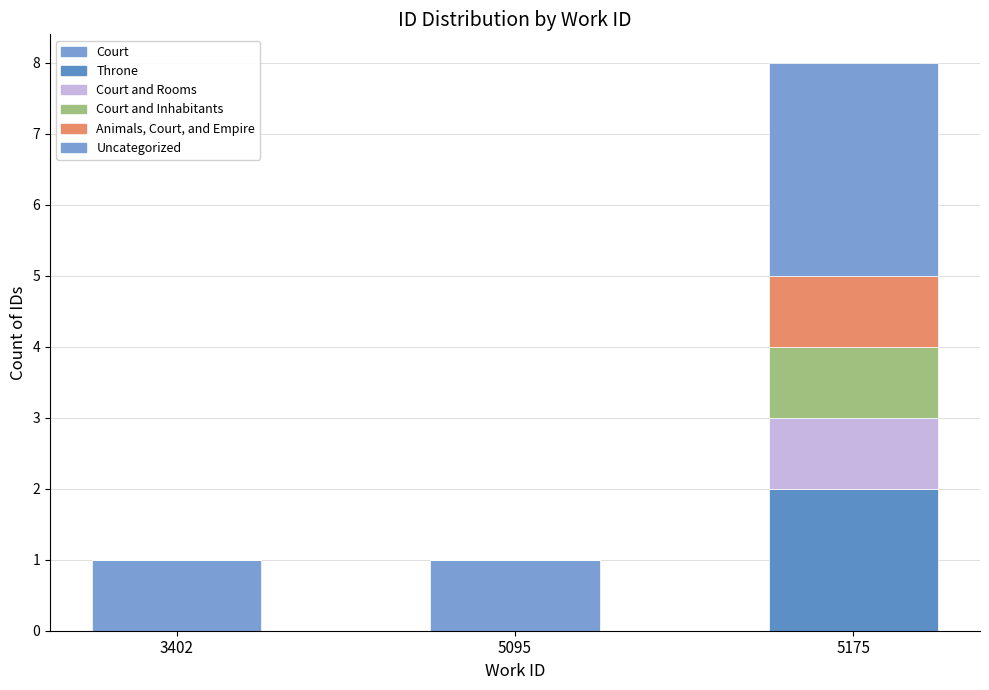

How many data points does each series have?

3